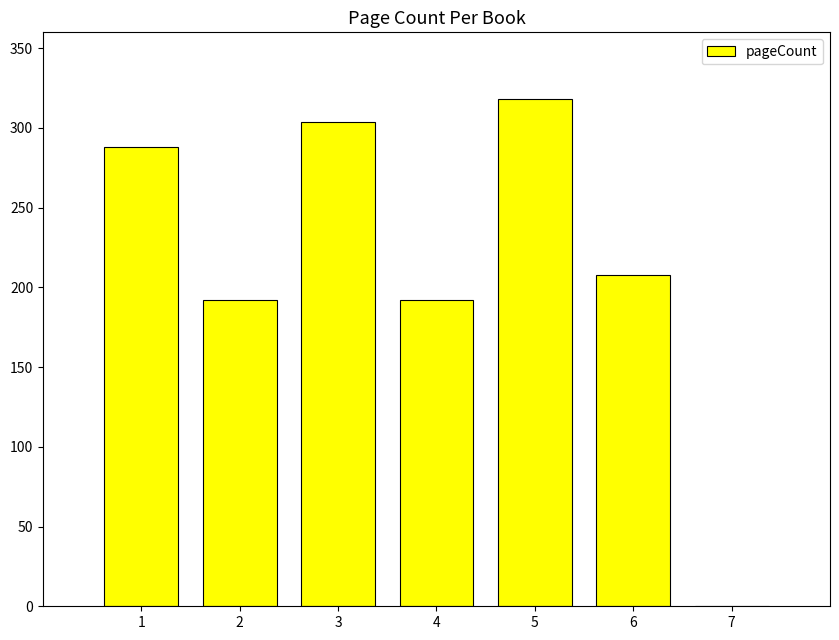

At which label does the data first exceed 208?

1